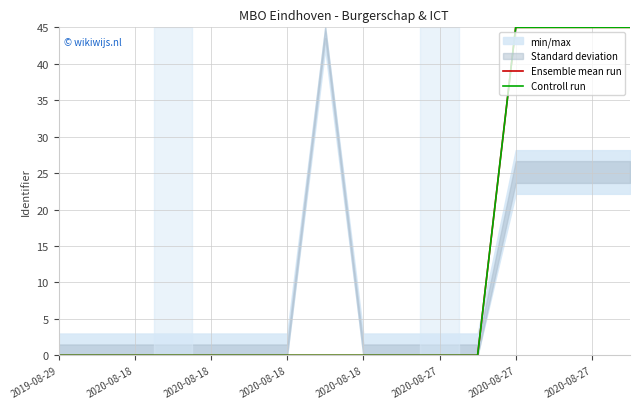

List the series in order of their peak value, lowest first.

Ensemble mean run, Controll run